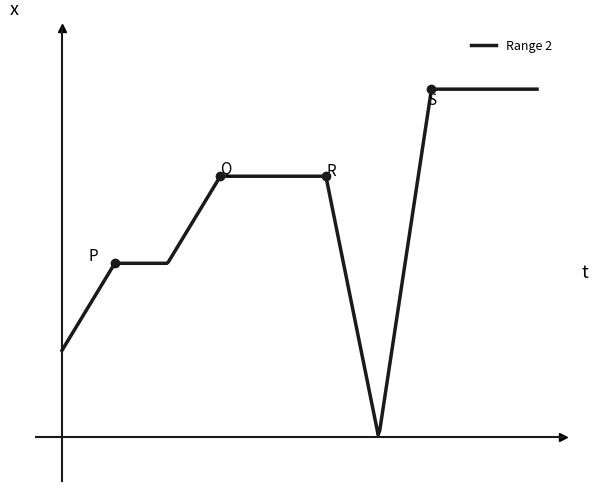

Does the chart display data point markers on the line(s)?

No